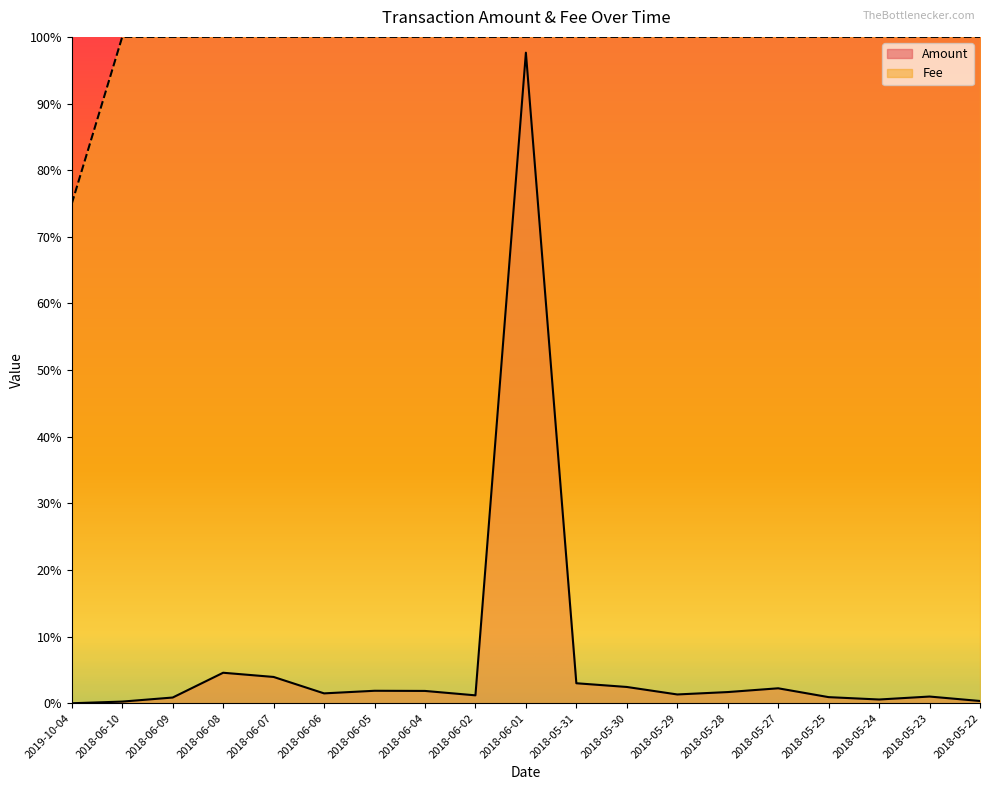

What is the maximum value for Fee?

1.0